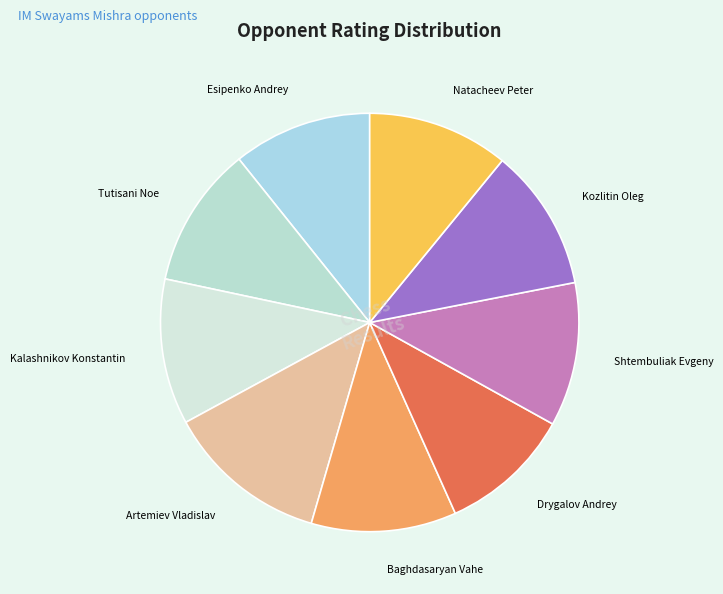

Does any single category account for the majority?

No